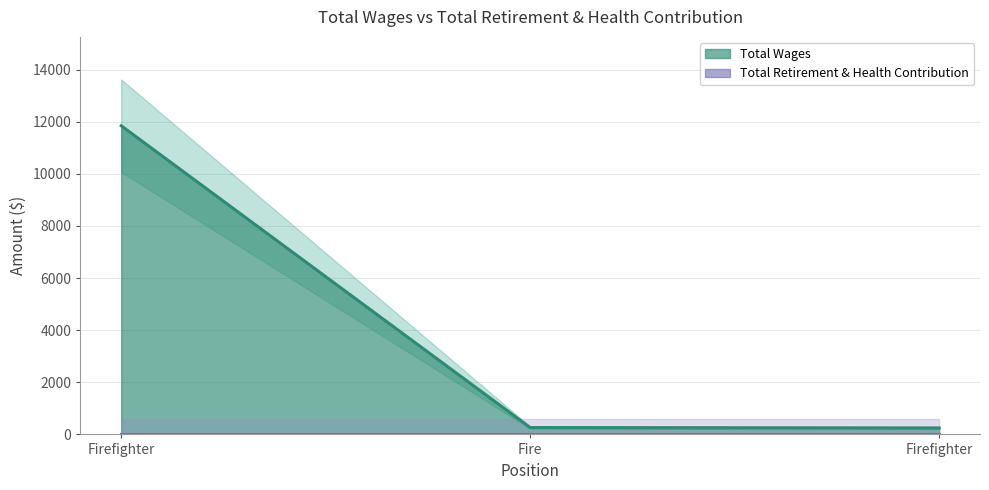

True or false: the data shows 15447 at Firefighter.

False